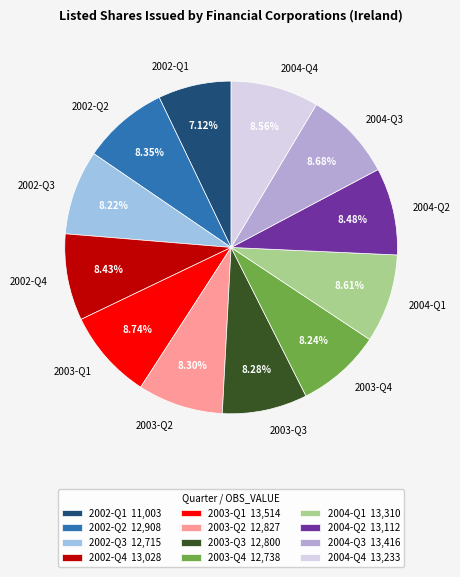

The 2004-Q2 slice represents 8% of the pie. True or false?

True